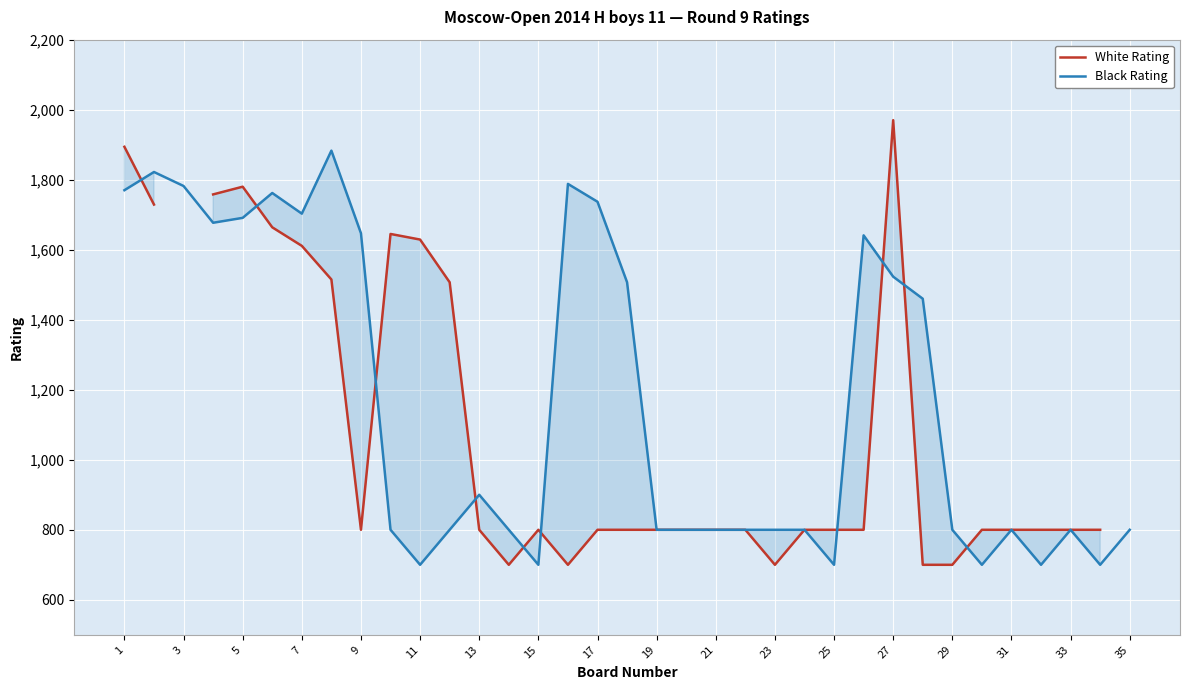

What is the highest value of the Black Rating series?

1883